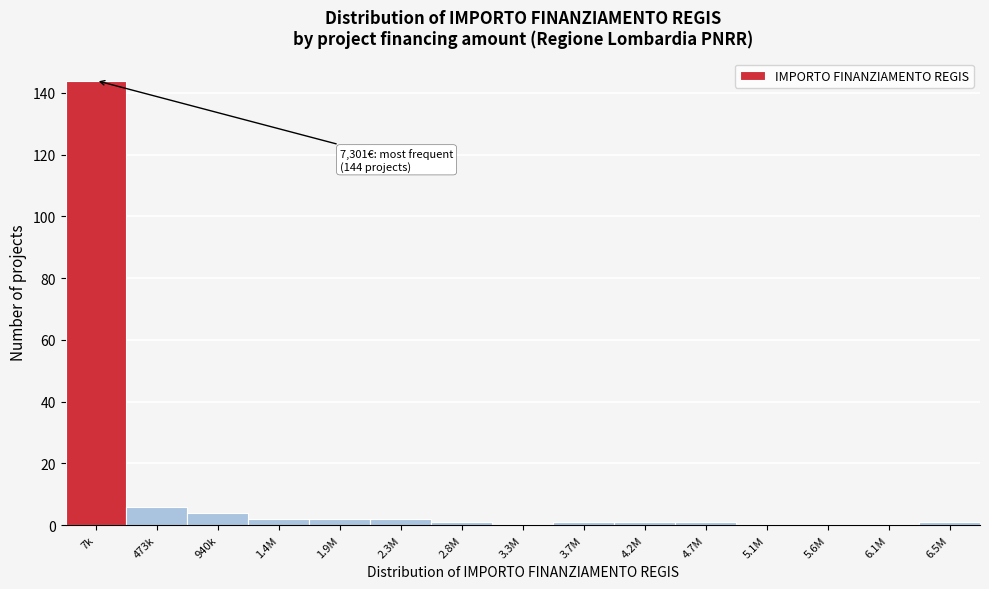

Reading left to right, list all the values displayed in this chart.

7k=144	473k=6	940k=4	1.4M=2	1.9M=2	2.3M=2	2.8M=1	3.3M=0	3.7M=1	4.2M=1	4.7M=1	5.1M=0	5.6M=0	6.1M=0	6.5M=1